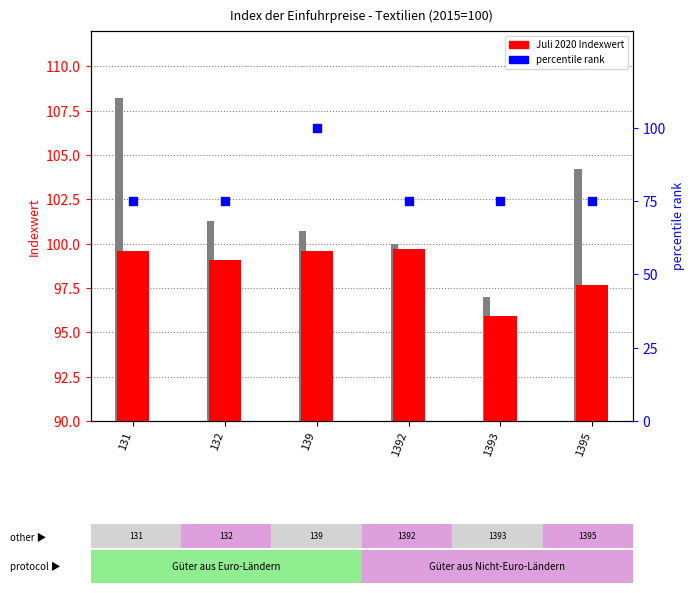

Which series contains the highest Y value?

Jahres-durchschnitt 2019